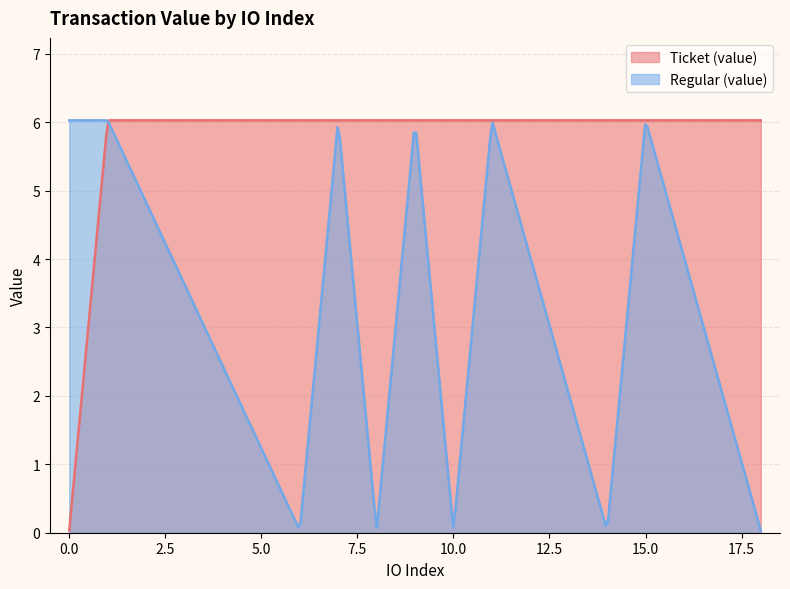

What is the difference between the maximum and minimum values in the Regular (value) series?

6.0